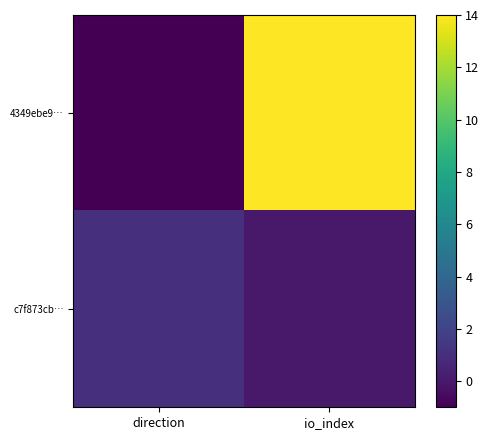

Count the number of categories in the chart.

2